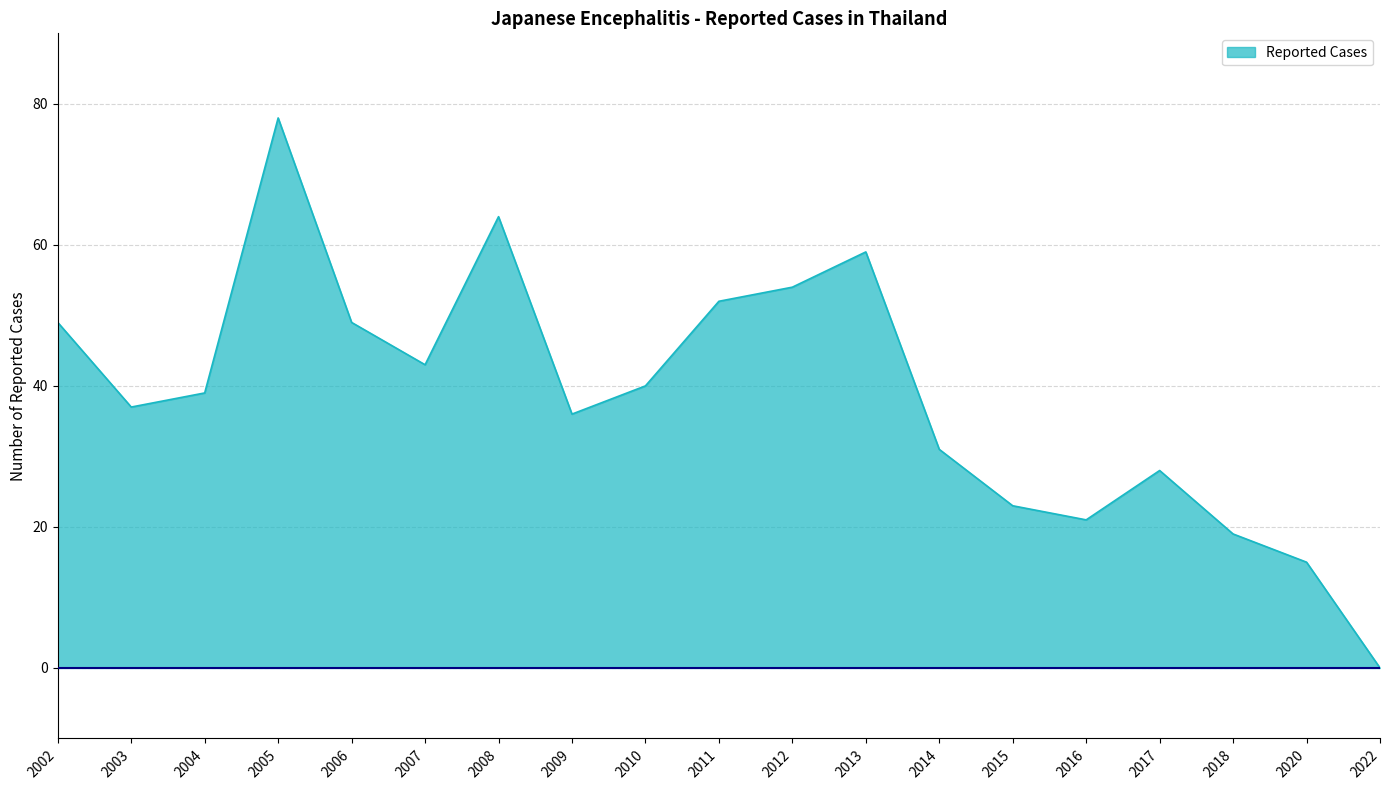

At which category does the chart reach its peak across all series?

2005